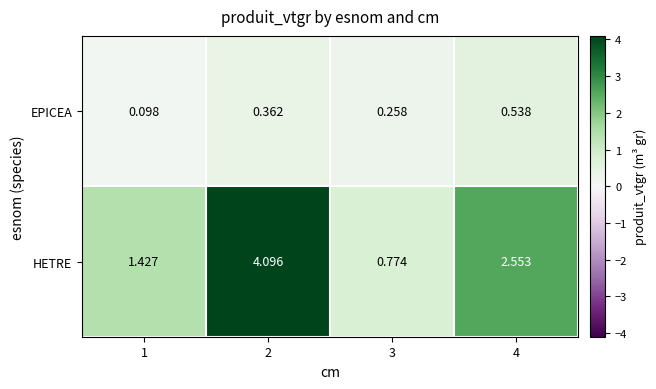

Rank the series by their maximum value, from highest to lowest.

HETRE, EPICEA